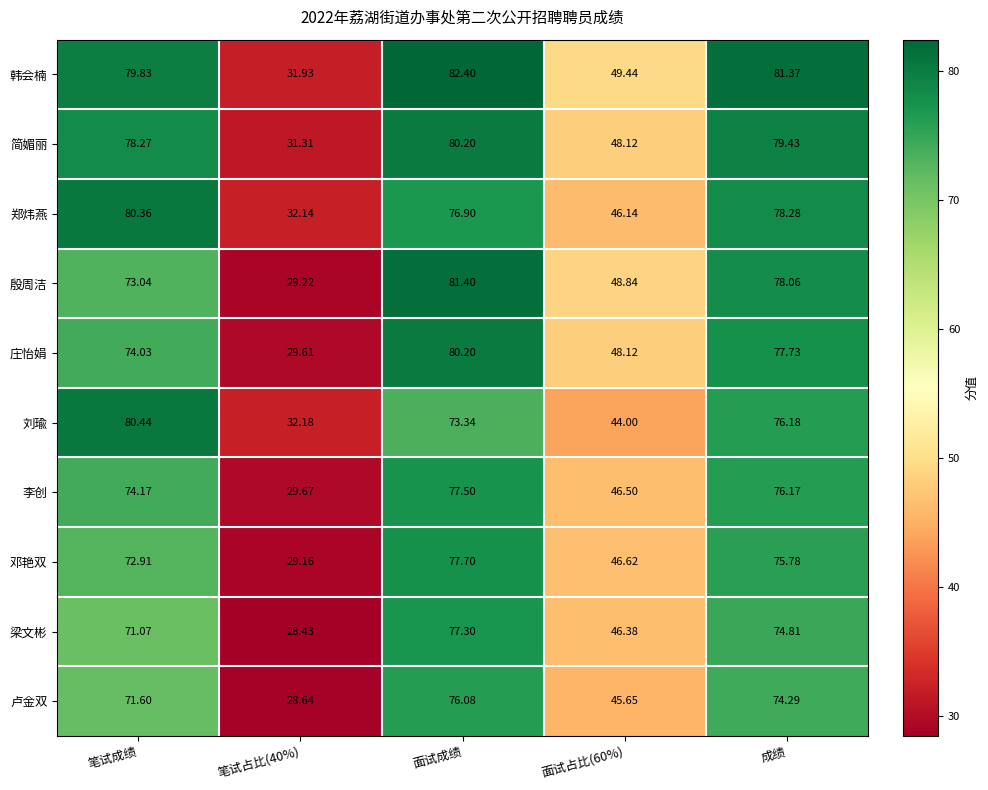

How many data points in 卢金双 are less than 71?

2